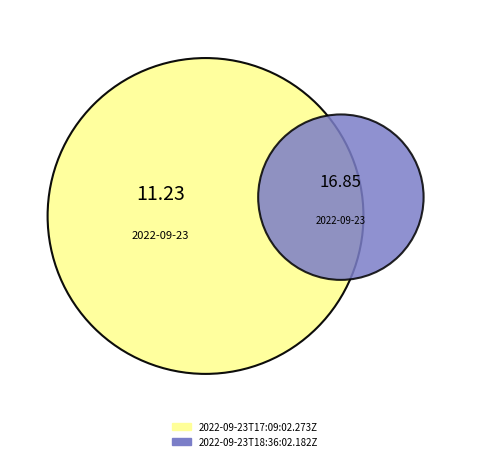

The 2022-09-23T17:09:02.273Z slice represents 29% of the pie. True or false?

False